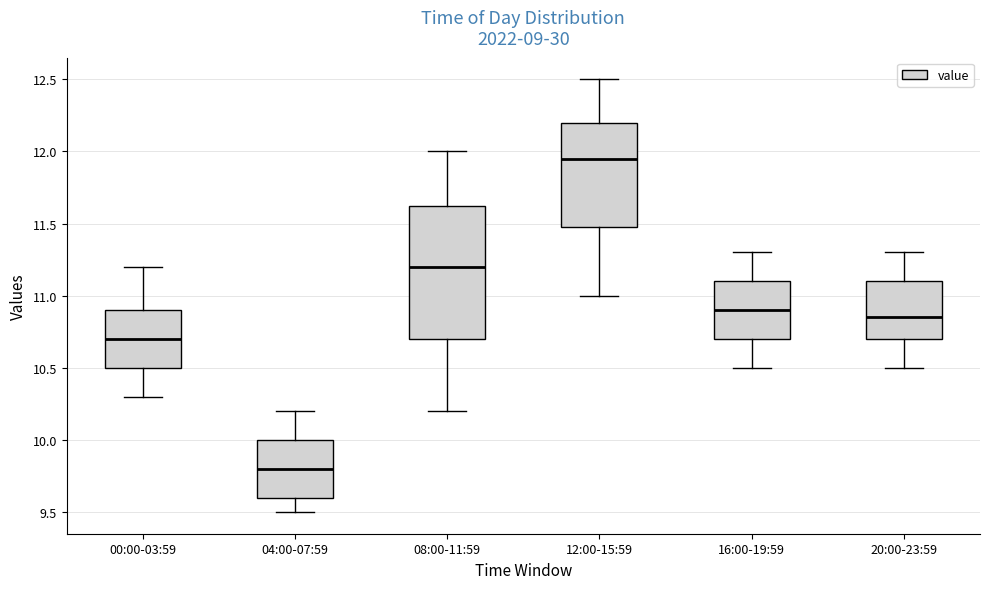

Which box's median line is the lowest?

04:00-07:59